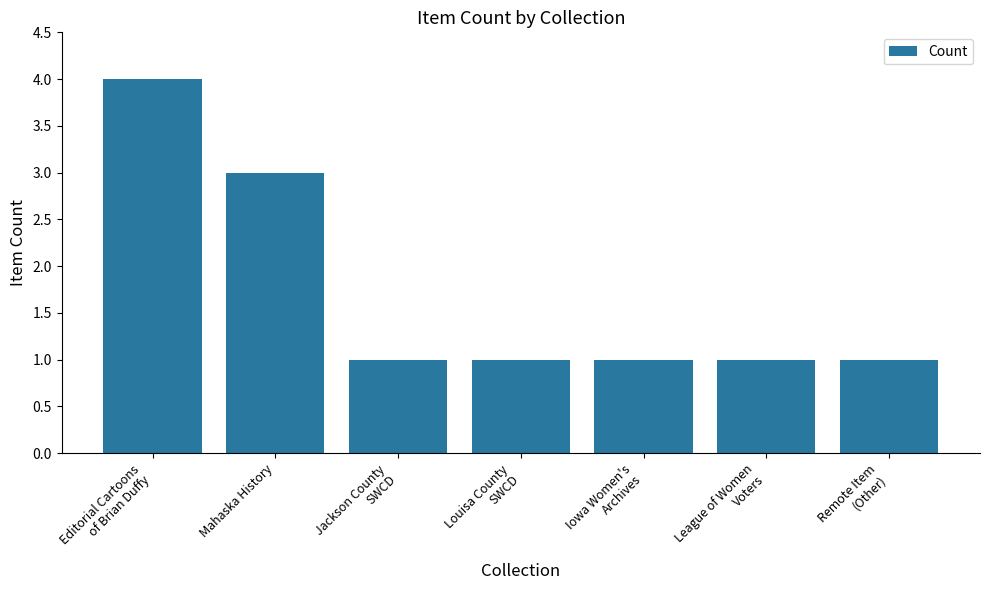

What position from the right is Jackson County
SWCD?

5